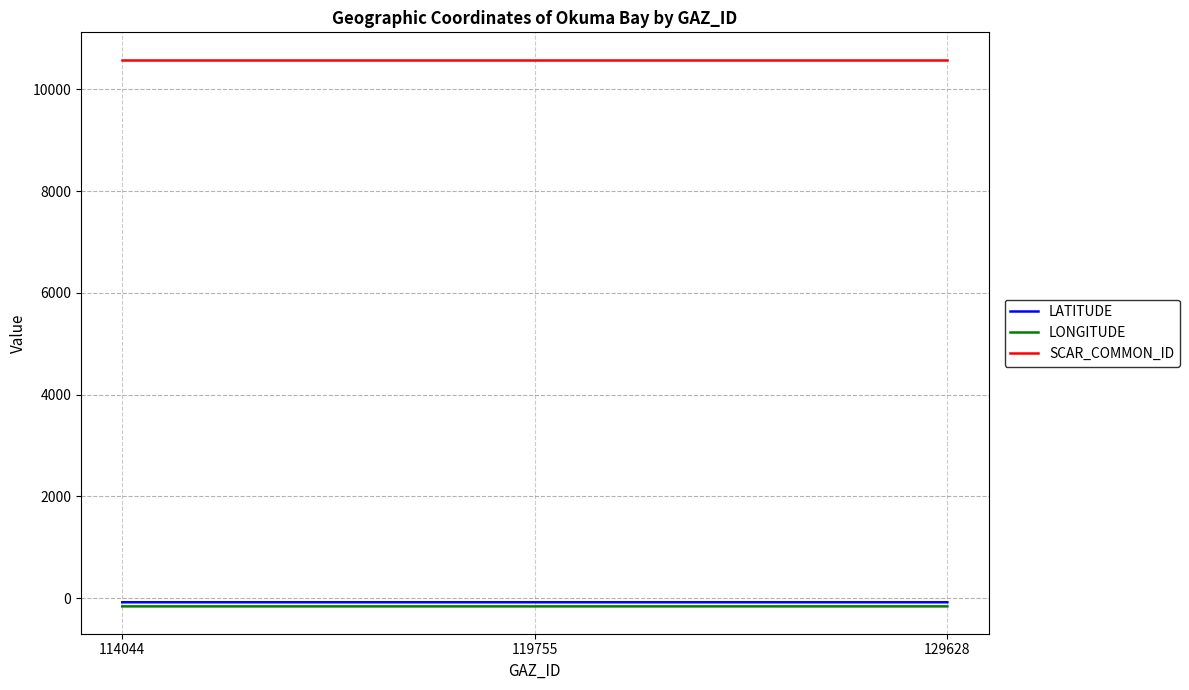

What value does the SCAR_COMMON_ID series have at 129628?

10581.0